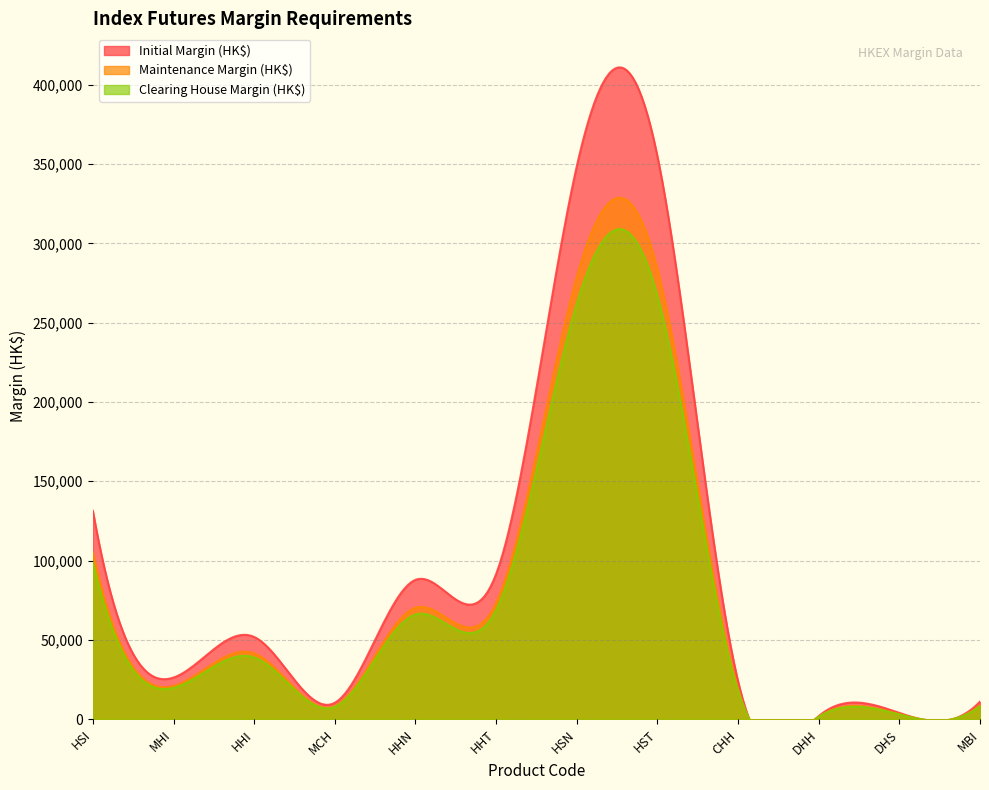

What are all the series names shown in the legend?

Initial Margin (HK$), Maintenance Margin (HK$), Clearing House Margin (HK$)